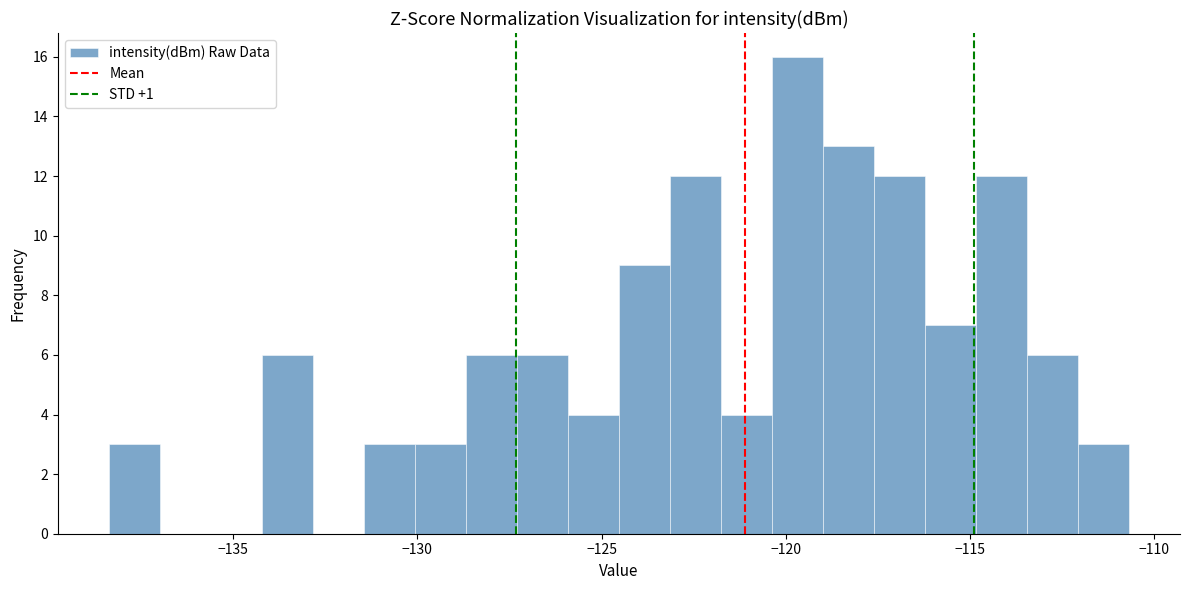

Read against the x-axis, roughly where is the centre of the tallest bar?

-119.5